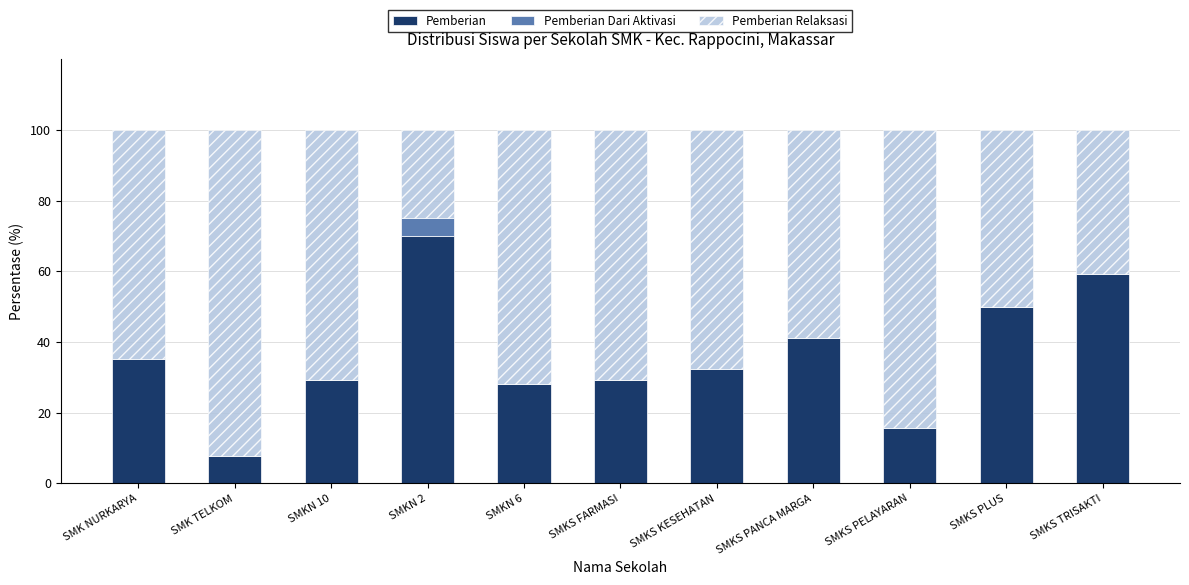

At which label does Pemberian reach its peak?

SMKN 2